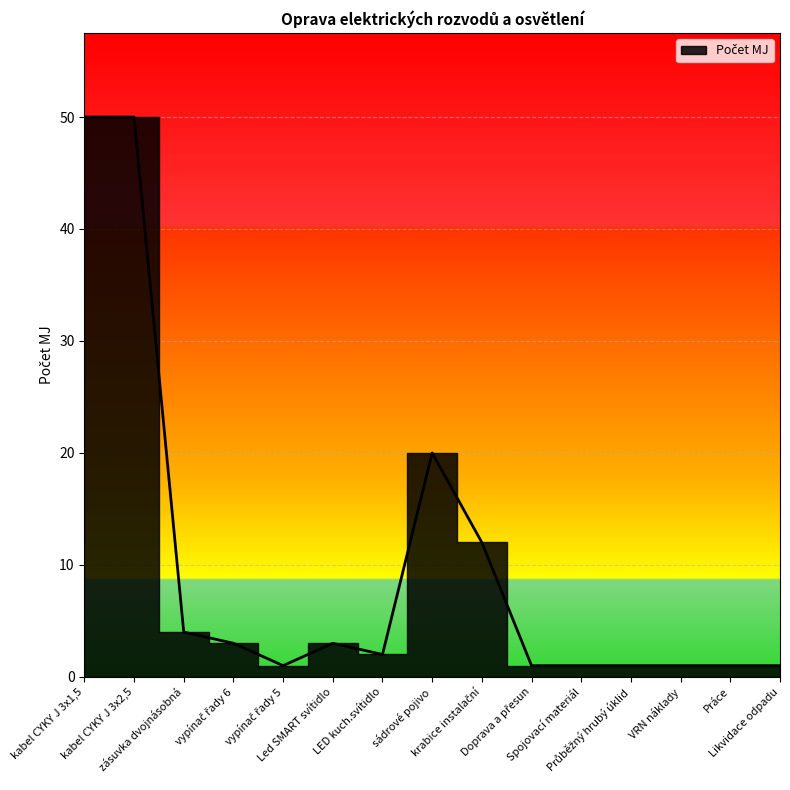

What is the value of the 11th point from the left?

1